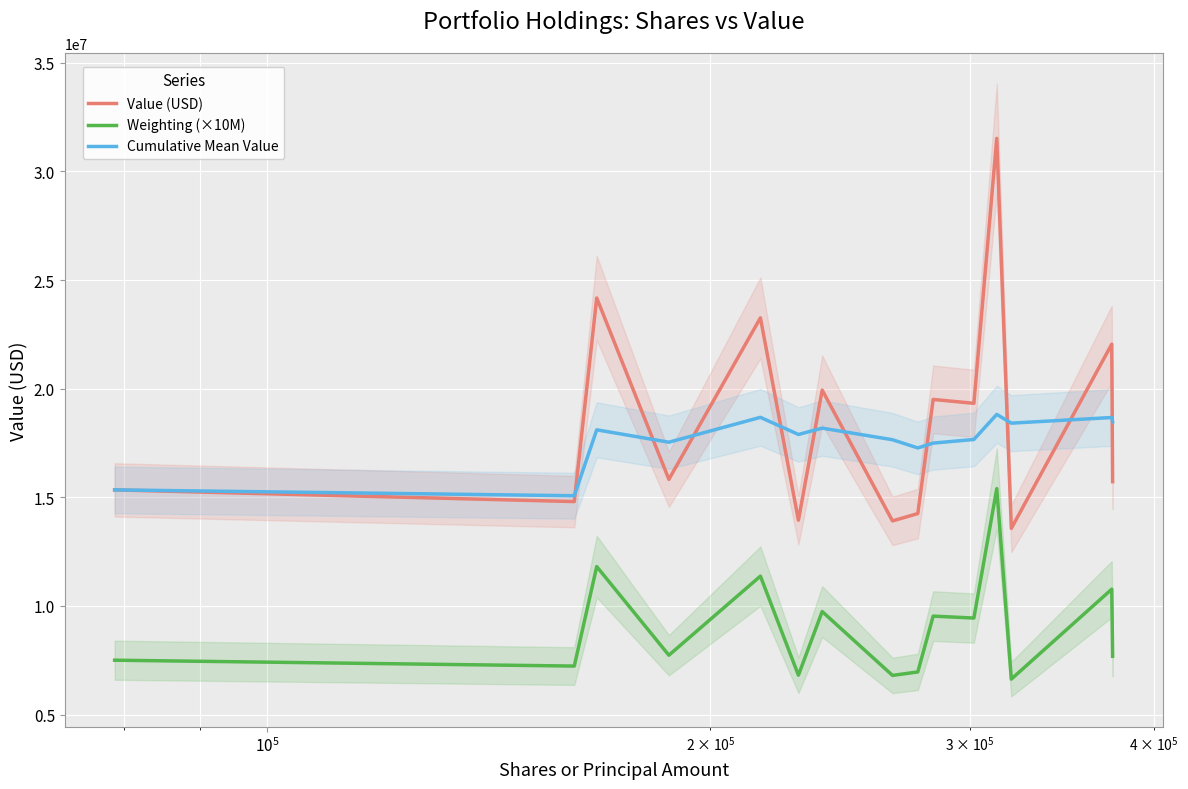

What is the average value of the Weighting (×10M) series?

9026666.7